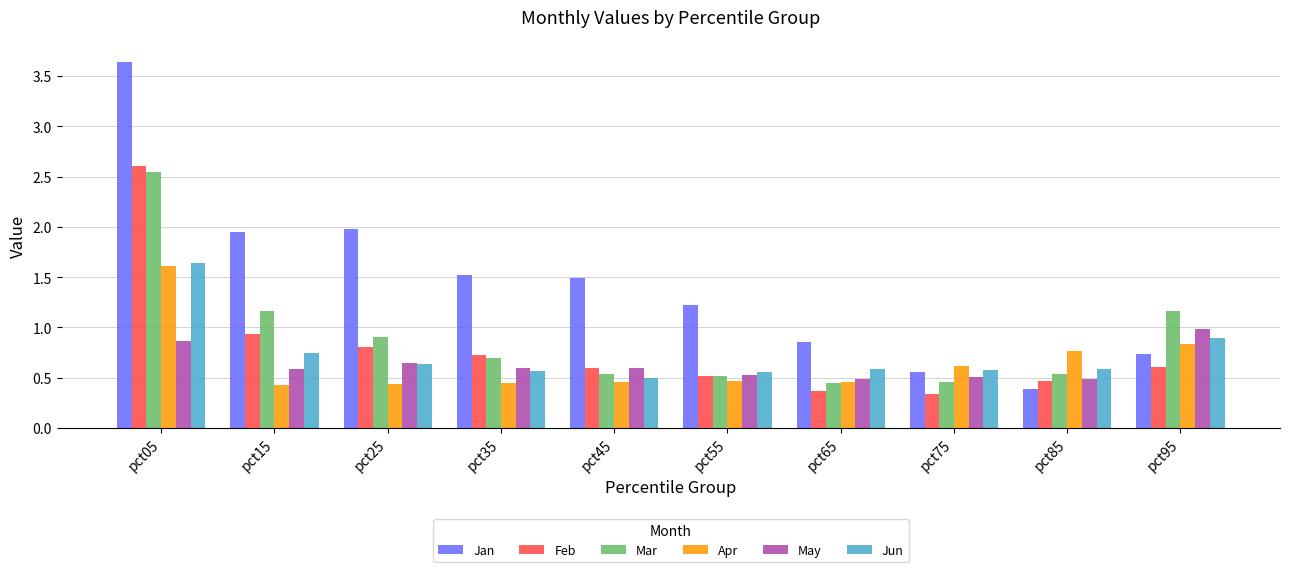

Is it true that Apr equals 0.1 at pct65?

False